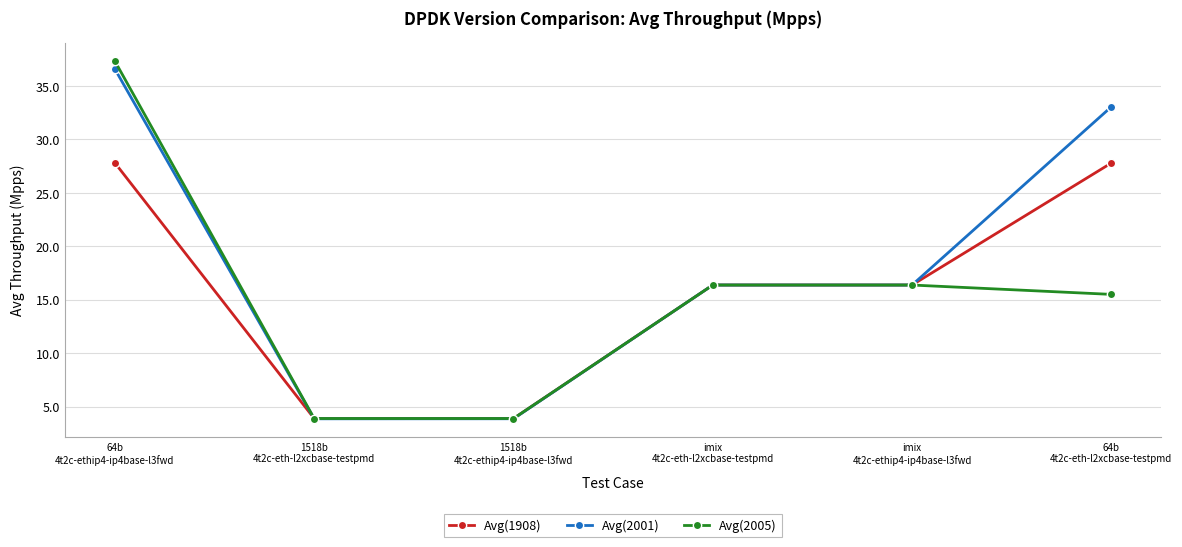

How many lines are shown in the chart?

3